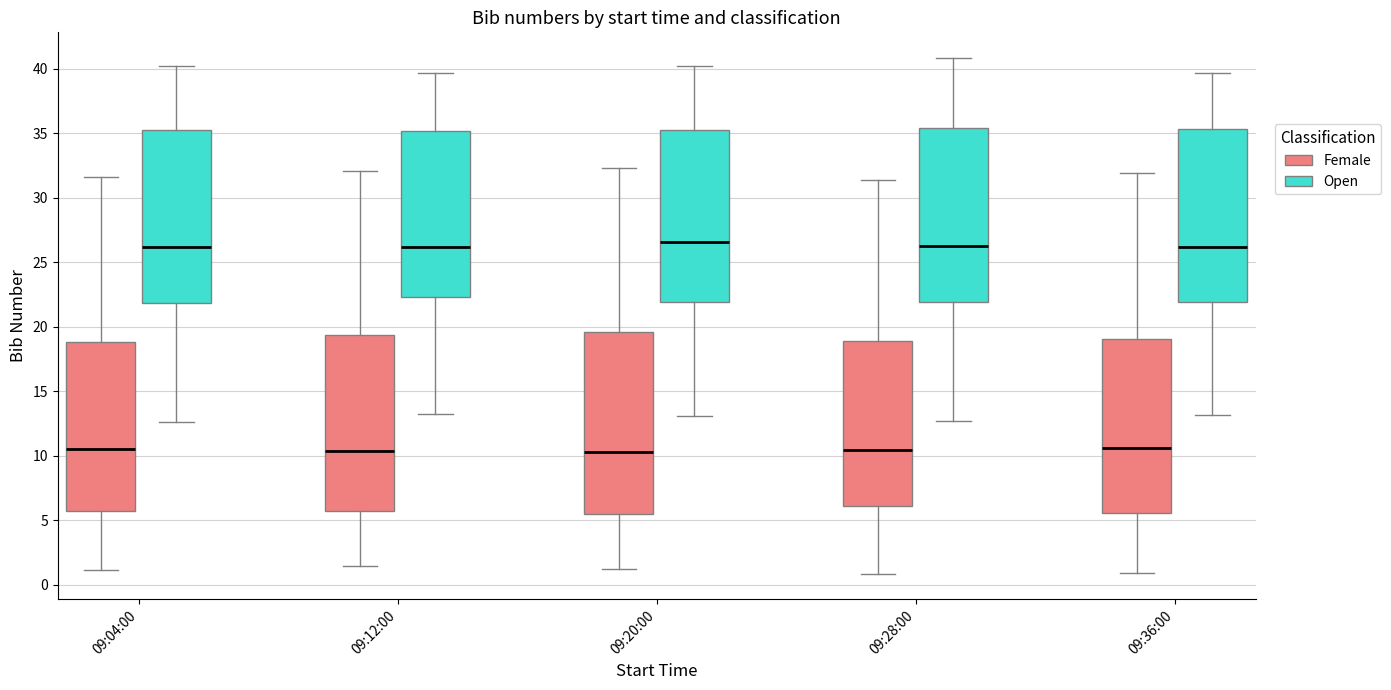

Where is the lower edge of the box for 09:04:00 (Female) on the y-axis? The values are not printed on the chart, so give them approximately, as read against the axis.

5.5